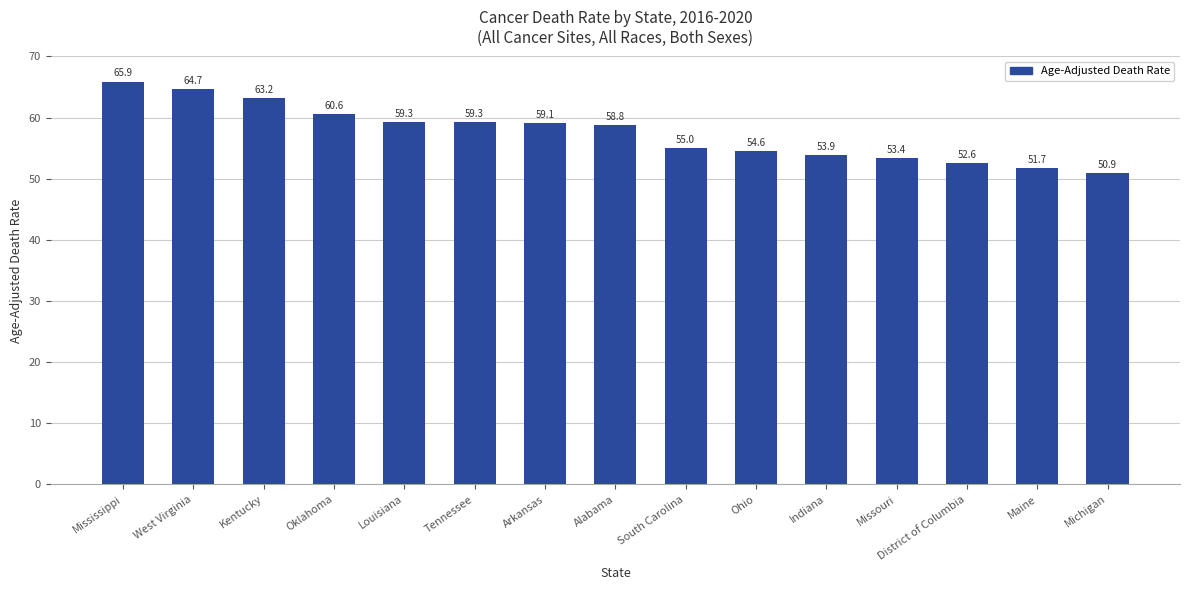

What is the change in value from Tennessee to Ohio?

-4.7